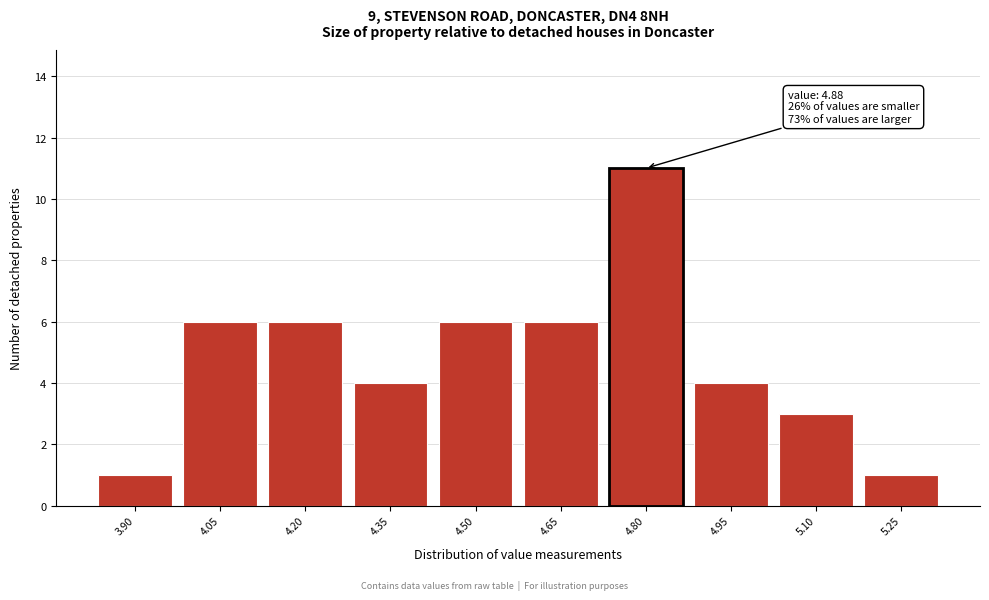

Reading left to right, list all the values displayed in this chart.

1	6	6	4	6	6	11	4	3	1